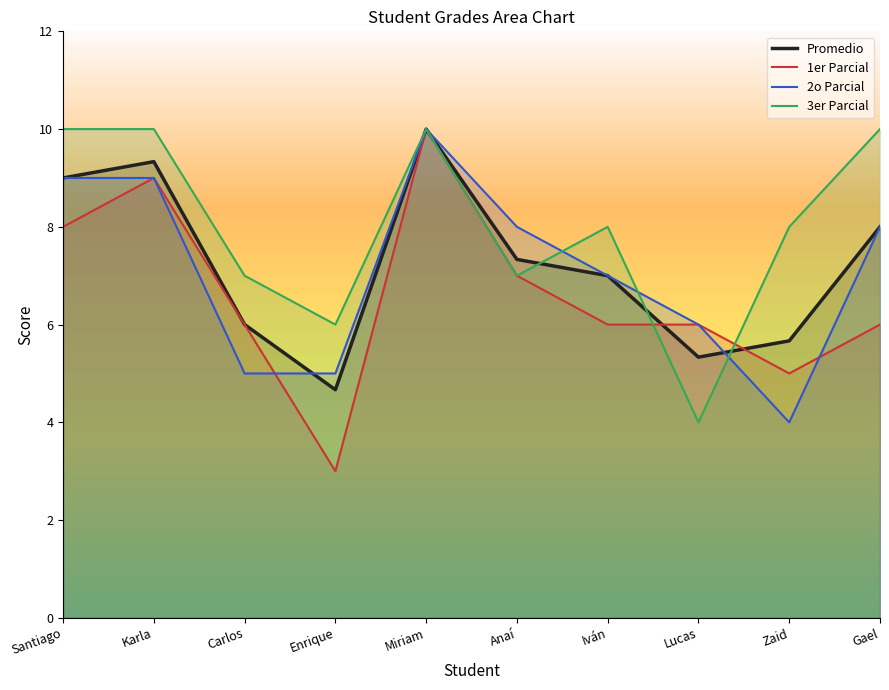

Which series has the largest range (max minus min)?

1er Parcial